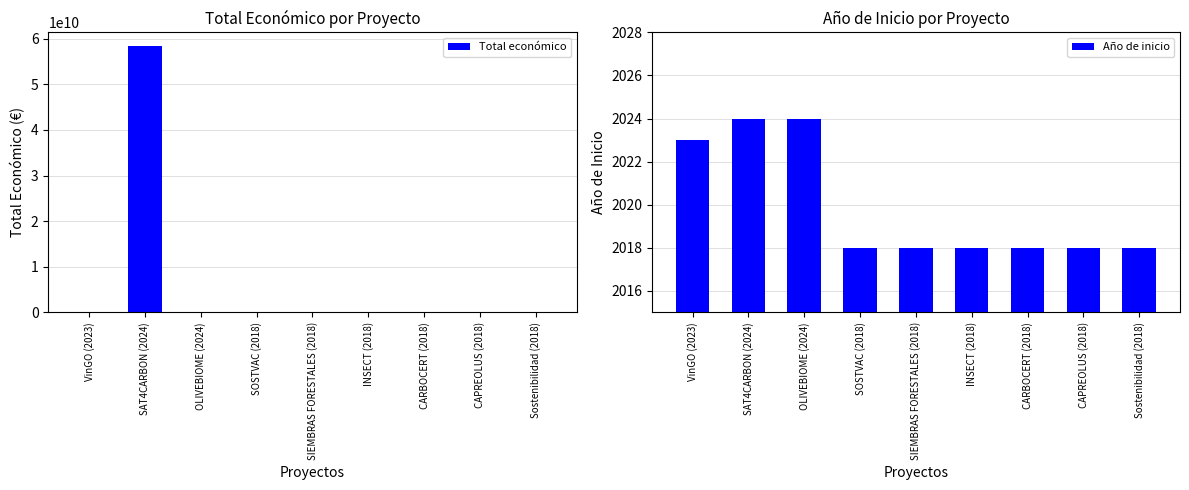

What is the spread (max minus min) of values at SOSTVAC (2018)?

309535